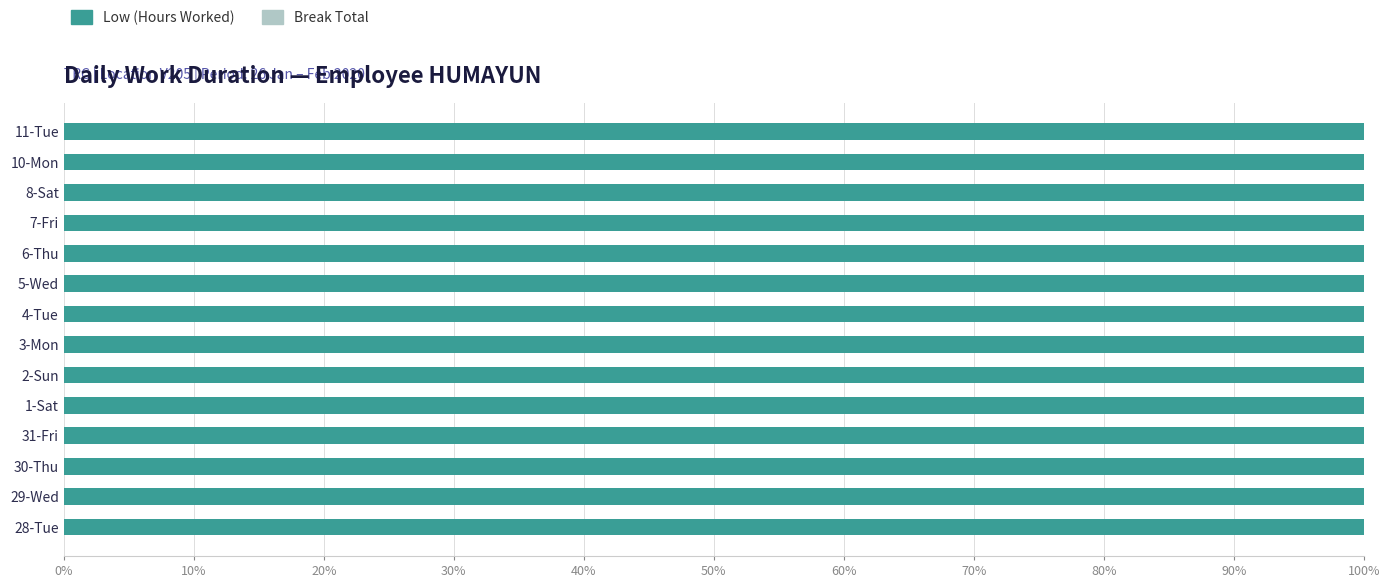

What is the difference between the highest and lowest values at 11-Tue?

13.2